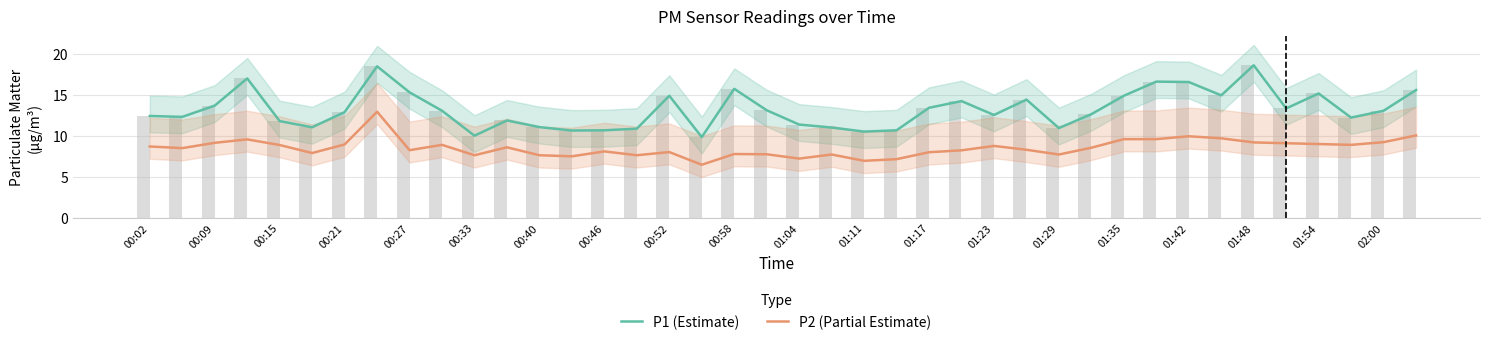

How many series are shown in this chart?

2